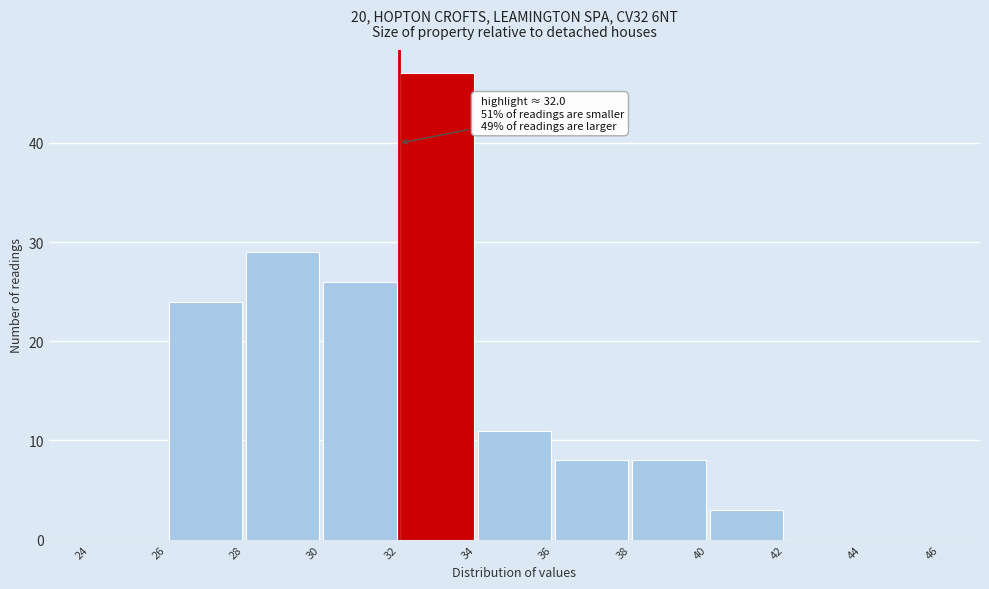

Which range on the x-axis has the tallest bar?

32 to 34